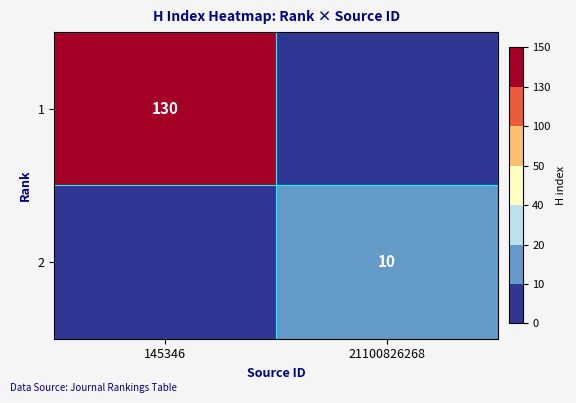

True or false: 2 has a value of 10 at 21100826268.

True